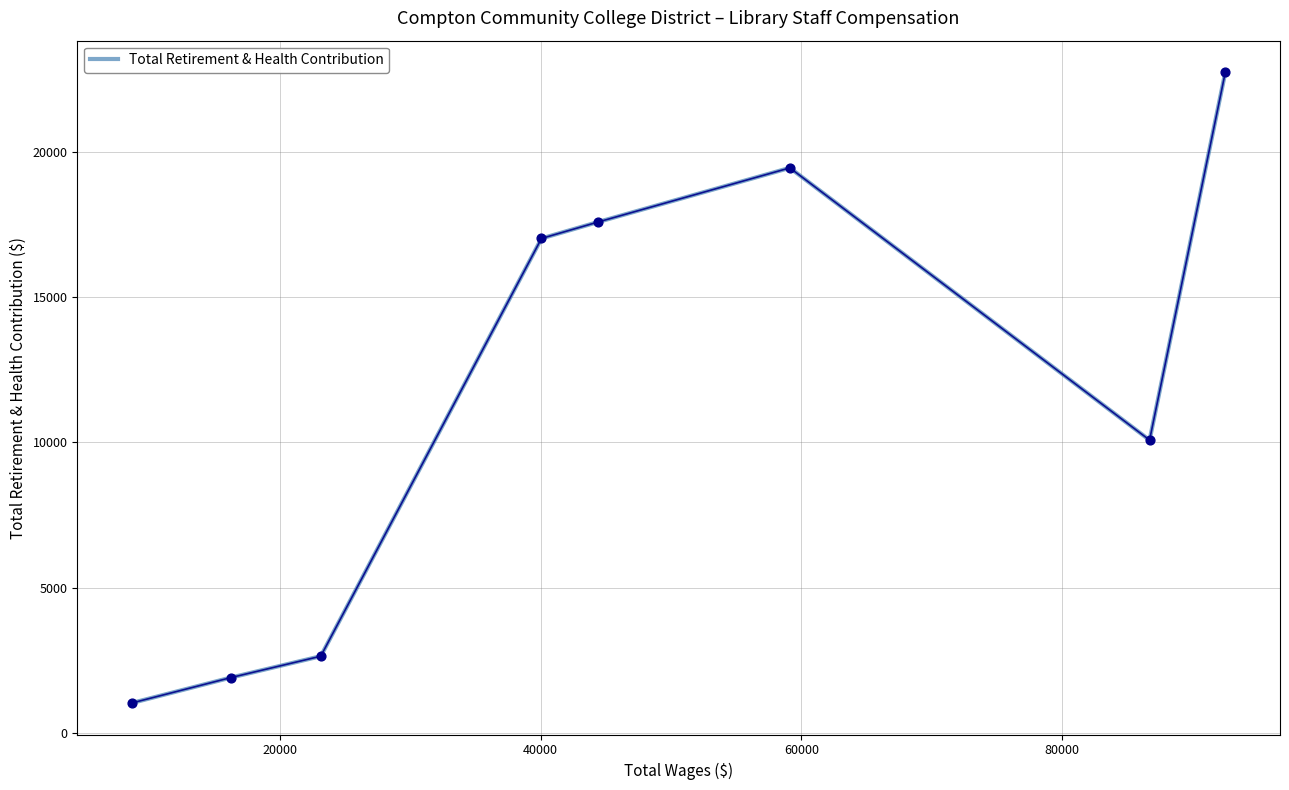

What is the difference between the maximum and minimum values?

21728